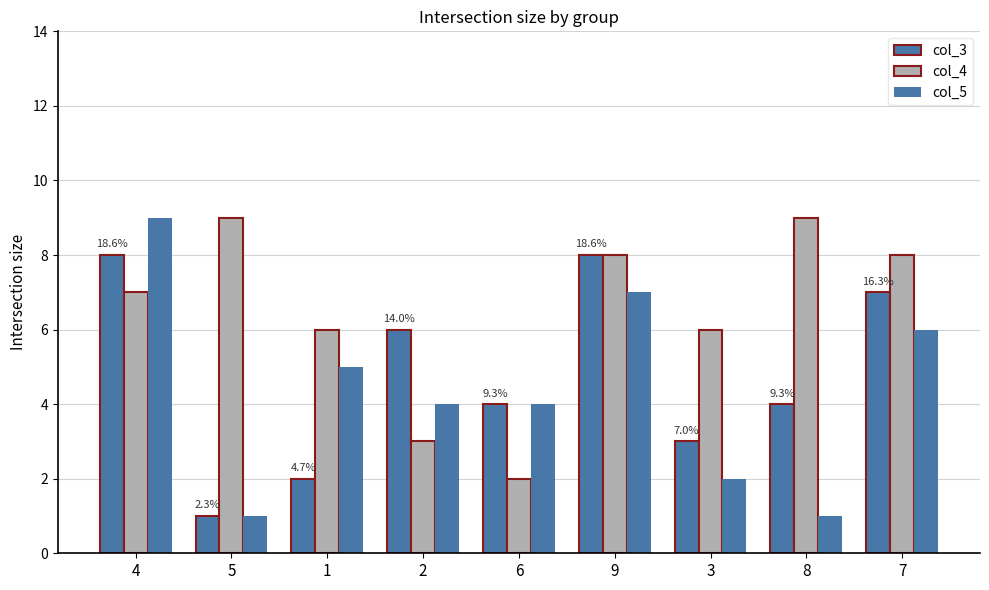

How many categories are shown in the chart?

9